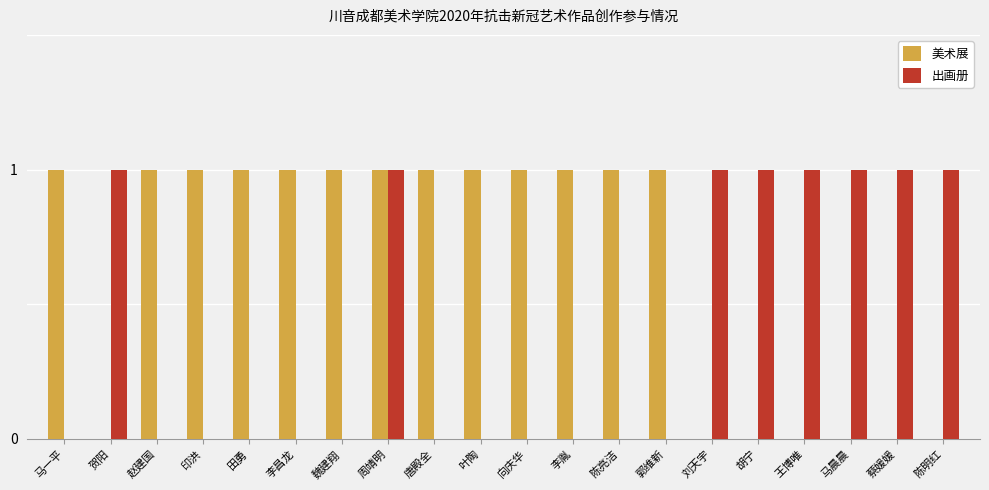

What is the sum of all 美术展 values?

13